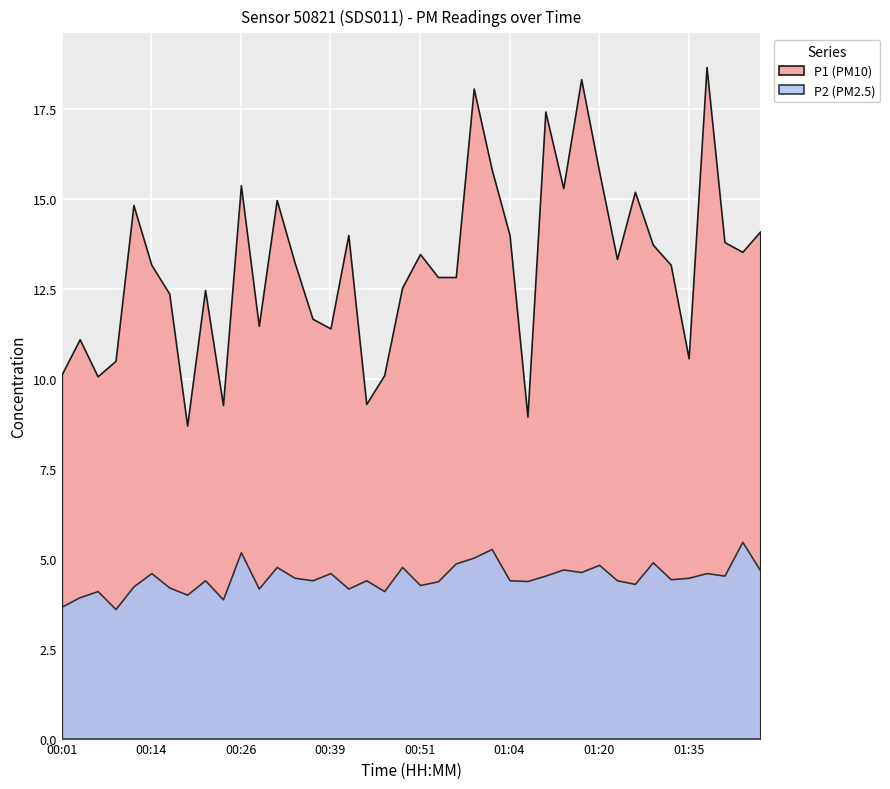

Reading right to left, transcribe all the data shown in this chart.

P1: 14.1	13.5	13.8	18.7	10.6	13.2	13.7	15.2	13.3	15.8	18.3	15.3	17.4	8.9	14.0	15.8	18.1	12.8	12.8	13.5	12.5	10.1	9.3	14.0	11.4	11.7	13.2	15.0	11.5	15.4	9.3	12.5	8.7	12.4	13.2	14.8	10.5	10.1	11.1	10.1
P2: 4.7	5.5	4.5	4.6	4.5	4.4	4.9	4.3	4.4	4.8	4.6	4.7	4.5	4.4	4.4	5.3	5.0	4.9	4.4	4.3	4.8	4.1	4.4	4.2	4.6	4.4	4.5	4.8	4.2	5.2	3.9	4.4	4.0	4.2	4.6	4.2	3.6	4.1	3.9	3.7